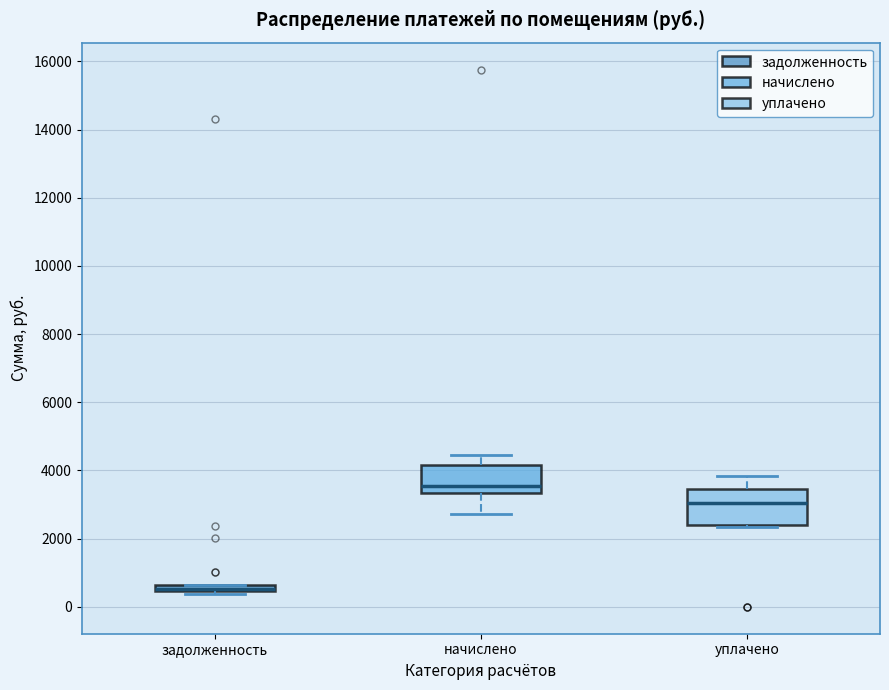

Where is the lower edge of the box for начислено on the y-axis? The values are not printed on the chart, so give them approximately, as read against the axis.

3400